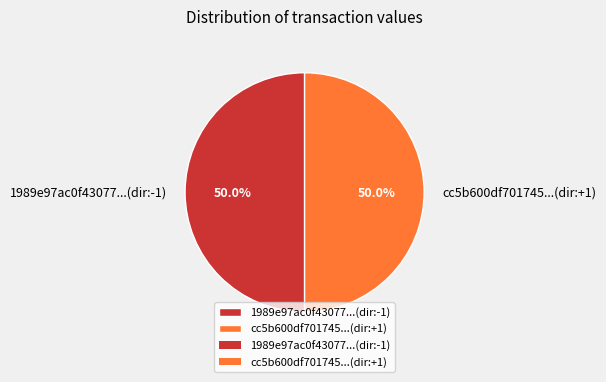

What portion of the pie excludes 1989e97ac0f43077...(dir:-1)?

50.0%